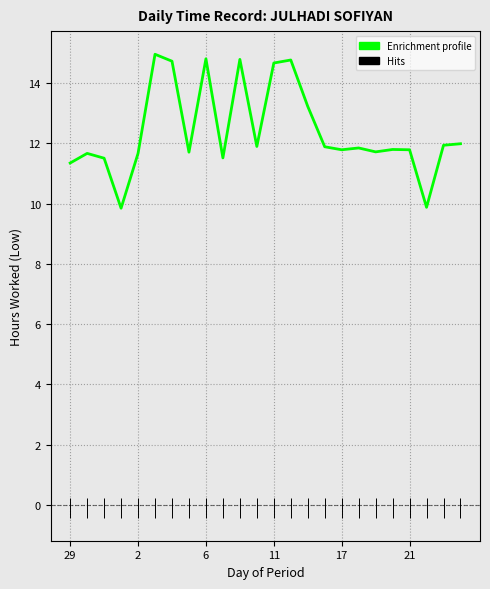

Is this an area chart (filled region under the line)?

No